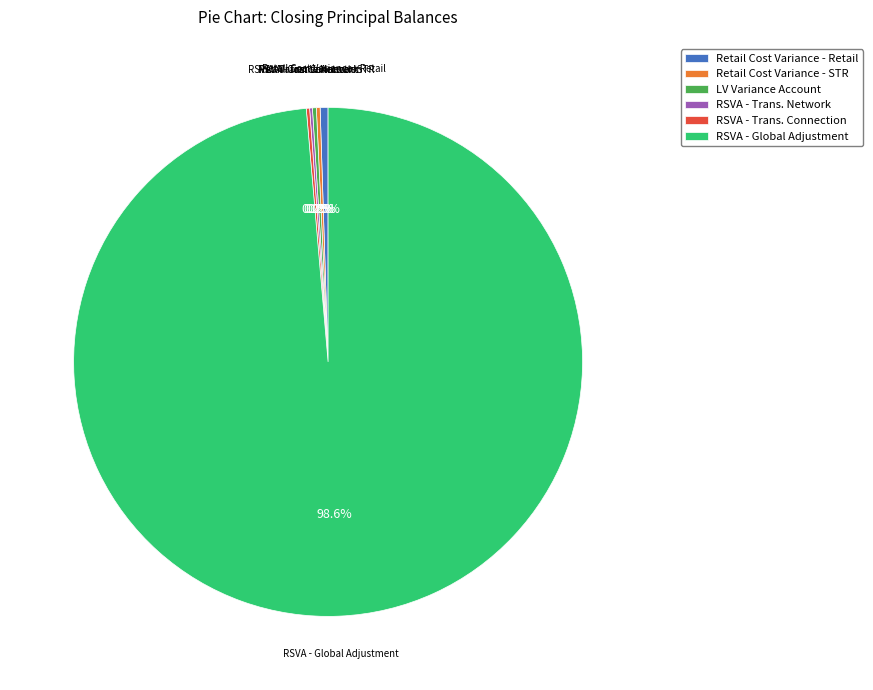

Which slice is the largest?

RSVA - Global Adjustment